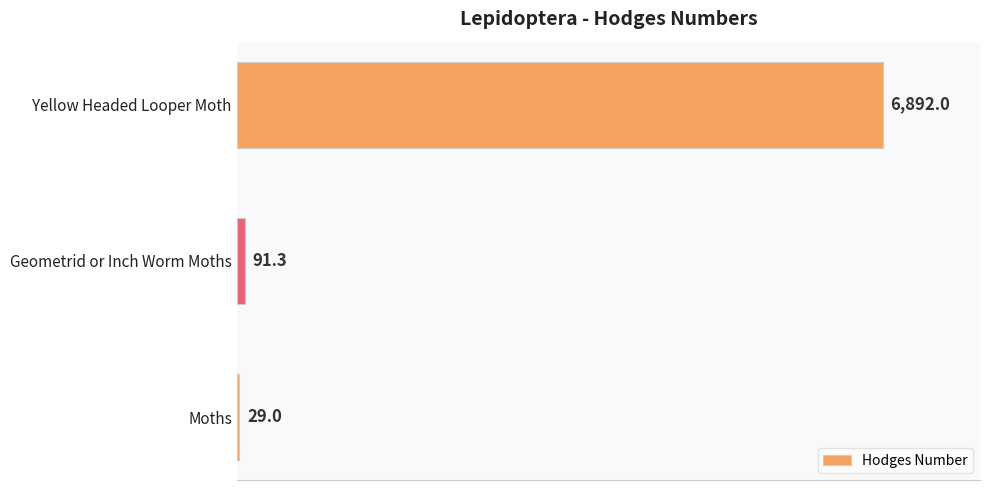

How many values are below 91?

1